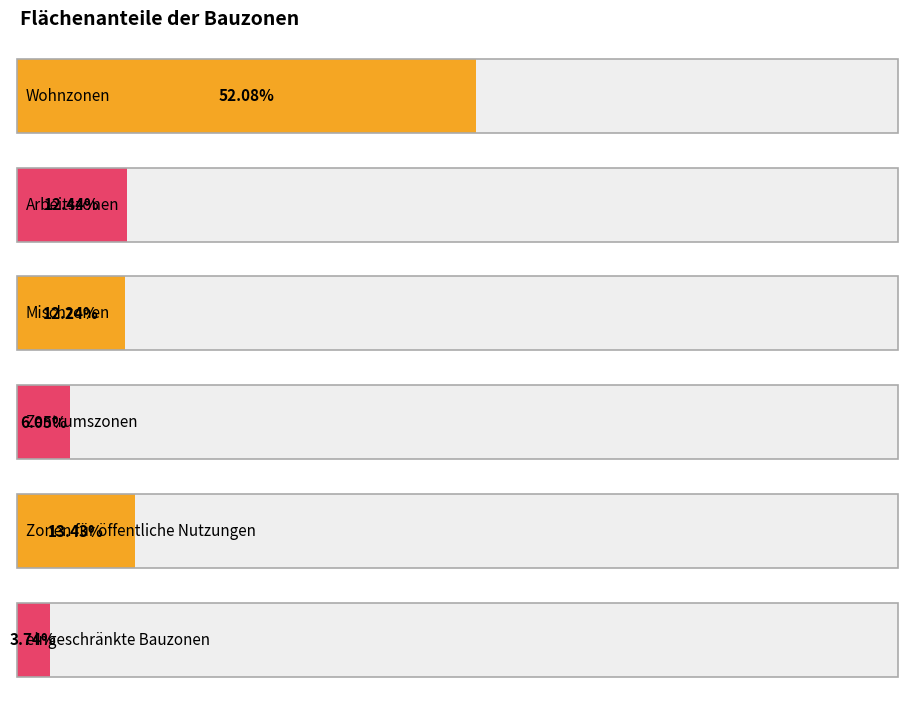

Does the chart contain any negative values?

No